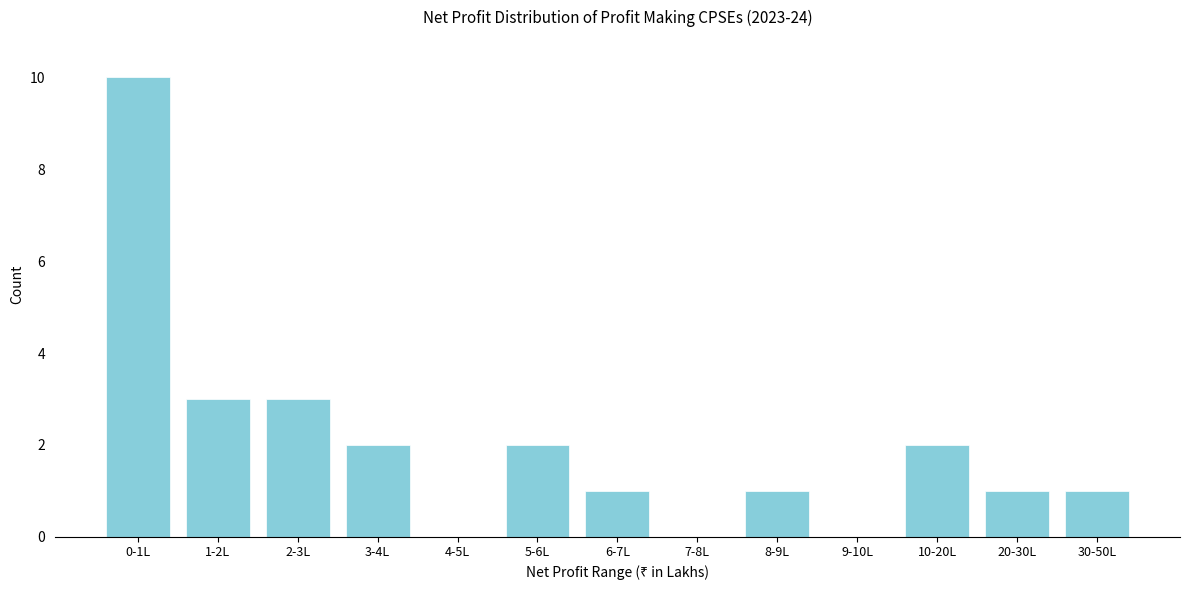

Reading right to left, what are all the values shown in this chart?

30-50L=1	20-30L=1	10-20L=2	9-10L=0	8-9L=1	7-8L=0	6-7L=1	5-6L=2	4-5L=0	3-4L=2	2-3L=3	1-2L=3	0-1L=10